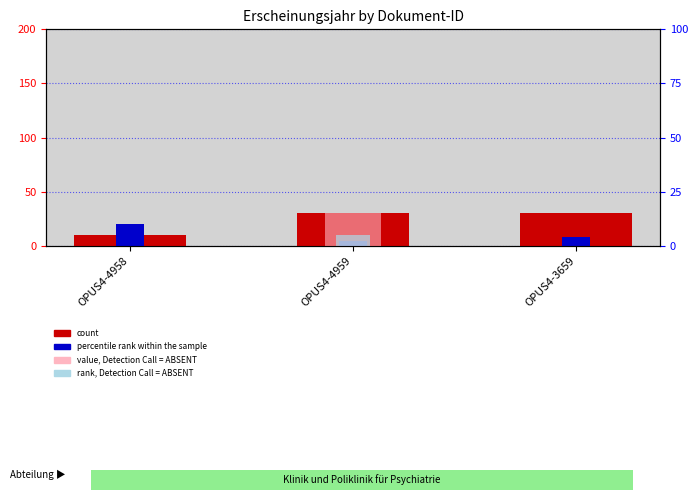

At OPUS4-4958, list the series in order from largest to smallest.

percentile rank within the sample, count, value, Detection Call = ABSENT, rank, Detection Call = ABSENT